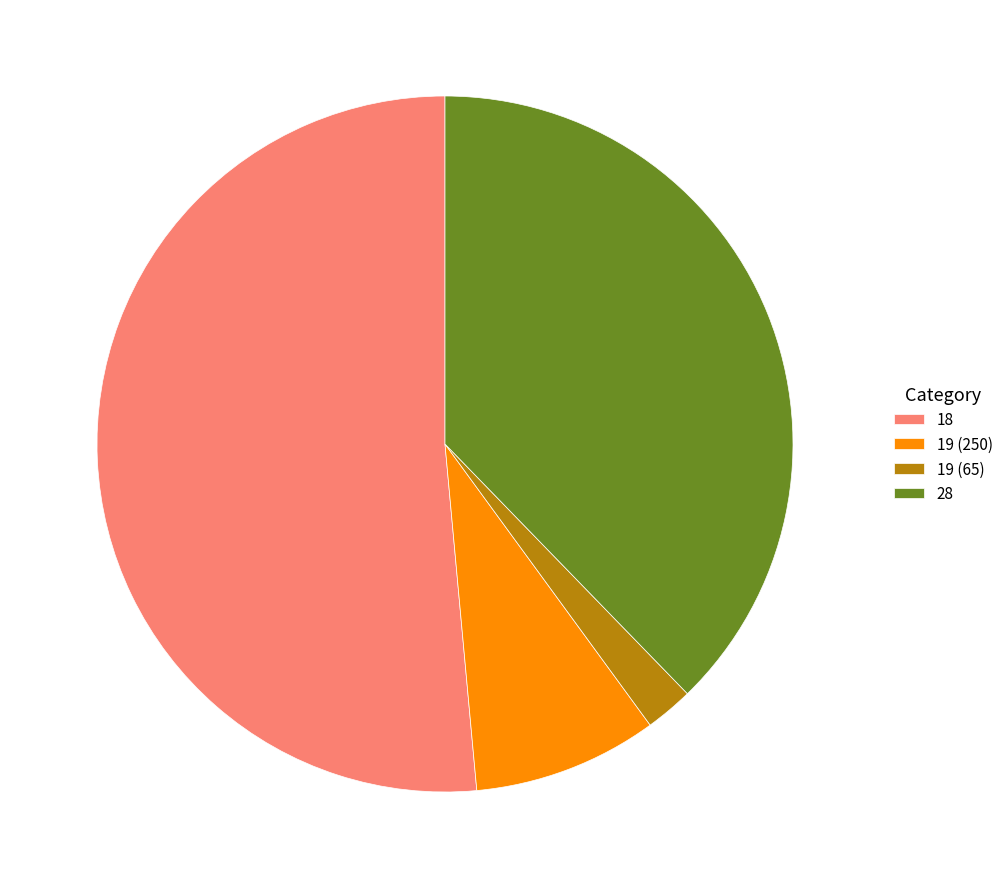

What is the majority slice?

18